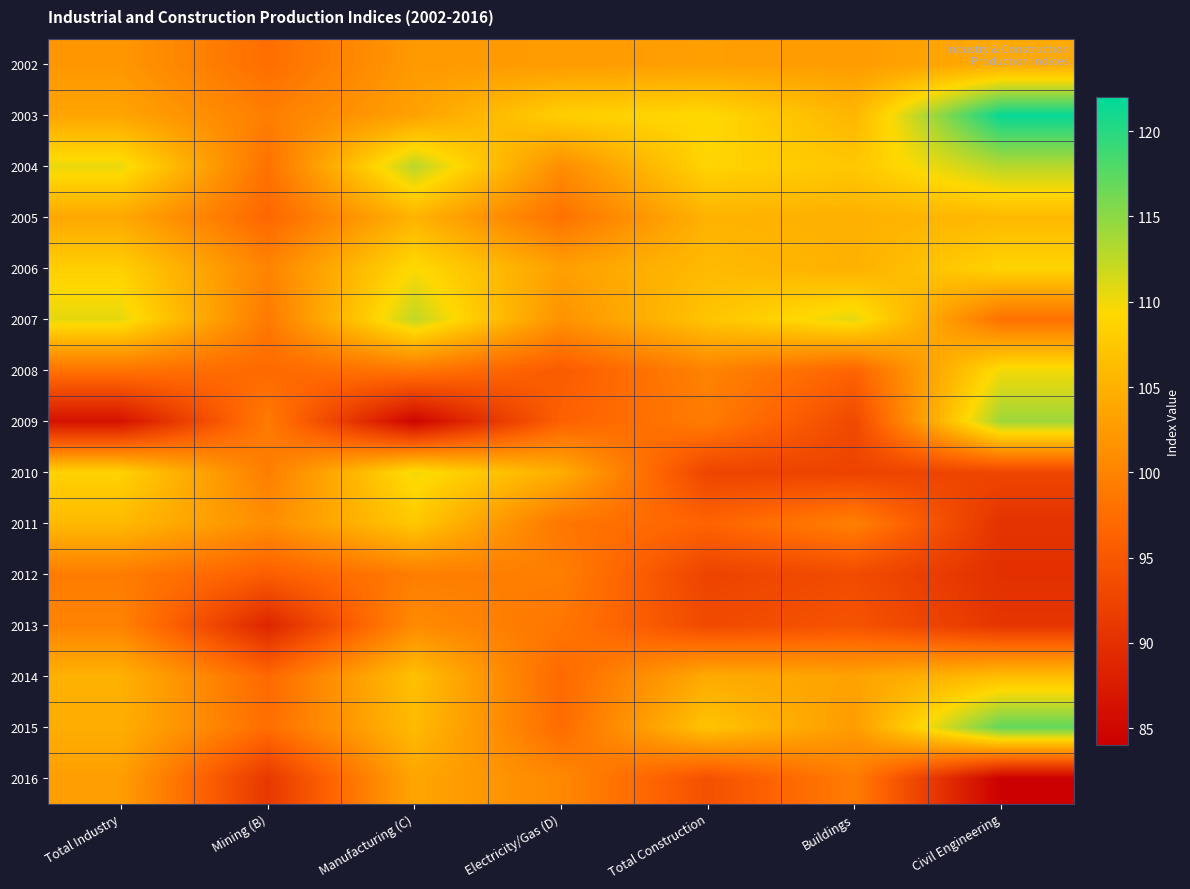

Reading left to right, extract all data points from this chart.

2002: Total Industry=102.1	Mining (B)=97.6	Manufacturing (C)=102.4	Electricity/Gas (D)=102.6	Total Construction=103.0	Buildings=102.7	Civil Engineering=104.3
2003: Total Industry=103.6	Mining (B)=99.4	Manufacturing (C)=103.3	Electricity/Gas (D)=108.3	Total Construction=109.3	Buildings=105.5	Civil Engineering=121.6
2004: Total Industry=110.4	Mining (B)=98.0	Manufacturing (C)=112.8	Electricity/Gas (D)=101.0	Total Construction=108.8	Buildings=107.4	Civil Engineering=112.9
2005: Total Industry=103.9	Mining (B)=96.8	Manufacturing (C)=105.2	Electricity/Gas (D)=98.0	Total Construction=105.2	Buildings=104.9	Civil Engineering=105.8
2006: Total Industry=108.3	Mining (B)=100.0	Manufacturing (C)=109.5	Electricity/Gas (D)=103.1	Total Construction=106.0	Buildings=105.0	Civil Engineering=108.8
2007: Total Industry=110.6	Mining (B)=98.9	Manufacturing (C)=112.4	Electricity/Gas (D)=101.6	Total Construction=107.1	Buildings=110.7	Civil Engineering=97.9
2008: Total Industry=98.2	Mining (B)=97.0	Manufacturing (C)=98.5	Electricity/Gas (D)=95.4	Total Construction=100.0	Buildings=96.5	Civil Engineering=109.9
2009: Total Industry=86.4	Mining (B)=99.0	Manufacturing (C)=84.7	Electricity/Gas (D)=96.1	Total Construction=99.1	Buildings=93.1	Civil Engineering=114.1
2010: Total Industry=108.6	Mining (B)=99.3	Manufacturing (C)=110.0	Electricity/Gas (D)=104.6	Total Construction=92.6	Buildings=92.4	Civil Engineering=92.8
2011: Total Industry=105.9	Mining (B)=101.1	Manufacturing (C)=107.5	Electricity/Gas (D)=98.5	Total Construction=96.4	Buildings=99.6	Civil Engineering=90.3
2012: Total Industry=99.2	Mining (B)=95.7	Manufacturing (C)=99.3	Electricity/Gas (D)=99.5	Total Construction=92.4	Buildings=93.5	Civil Engineering=90.0
2013: Total Industry=99.9	Mining (B)=88.7	Manufacturing (C)=100.8	Electricity/Gas (D)=98.5	Total Construction=93.3	Buildings=94.4	Civil Engineering=90.7
2014: Total Industry=105.0	Mining (B)=97.0	Manufacturing (C)=106.7	Electricity/Gas (D)=97.0	Total Construction=104.3	Buildings=103.4	Civil Engineering=106.4
2015: Total Industry=104.6	Mining (B)=97.6	Manufacturing (C)=106.0	Electricity/Gas (D)=97.3	Total Construction=107.1	Buildings=102.6	Civil Engineering=117.1
2016: Total Industry=102.9	Mining (B)=91.0	Manufacturing (C)=103.7	Electricity/Gas (D)=100.5	Total Construction=94.1	Buildings=99.2	Civil Engineering=84.1